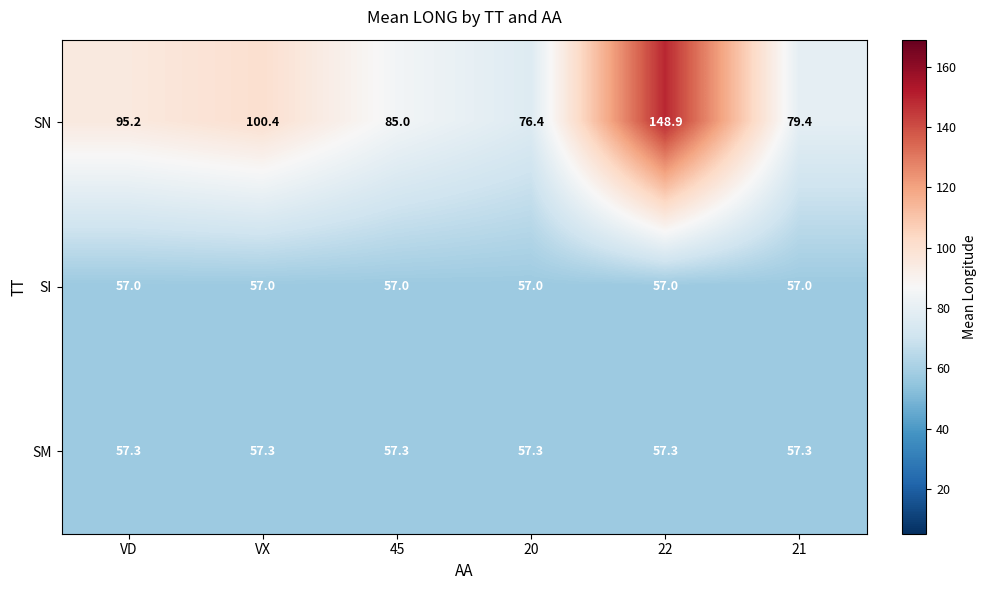

What is the total value across all series at 21?

193.7